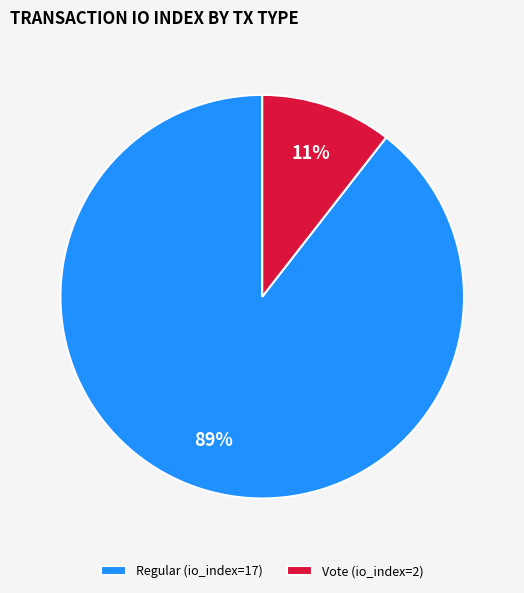

Is the sum of Regular (io_index=17) and Vote (io_index=2) greater than half?

Yes